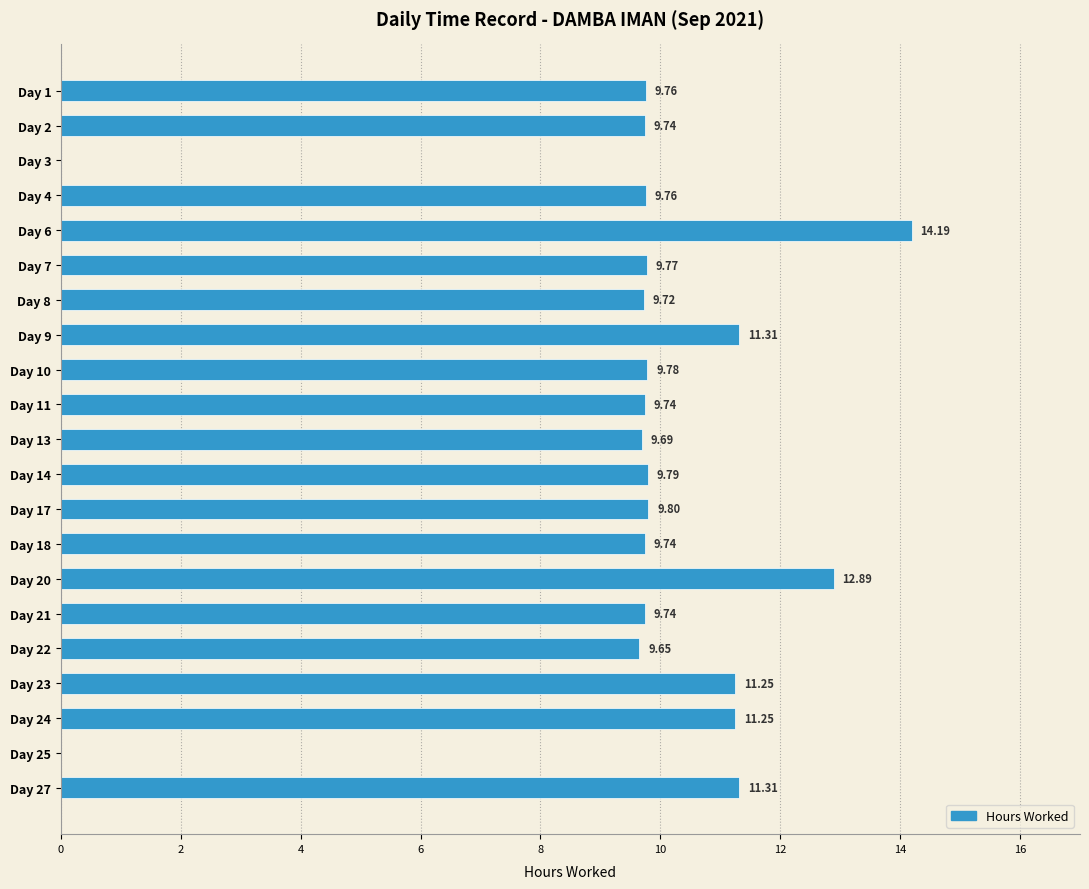

What is the change in value from Day 3 to Day 11?

+9.7